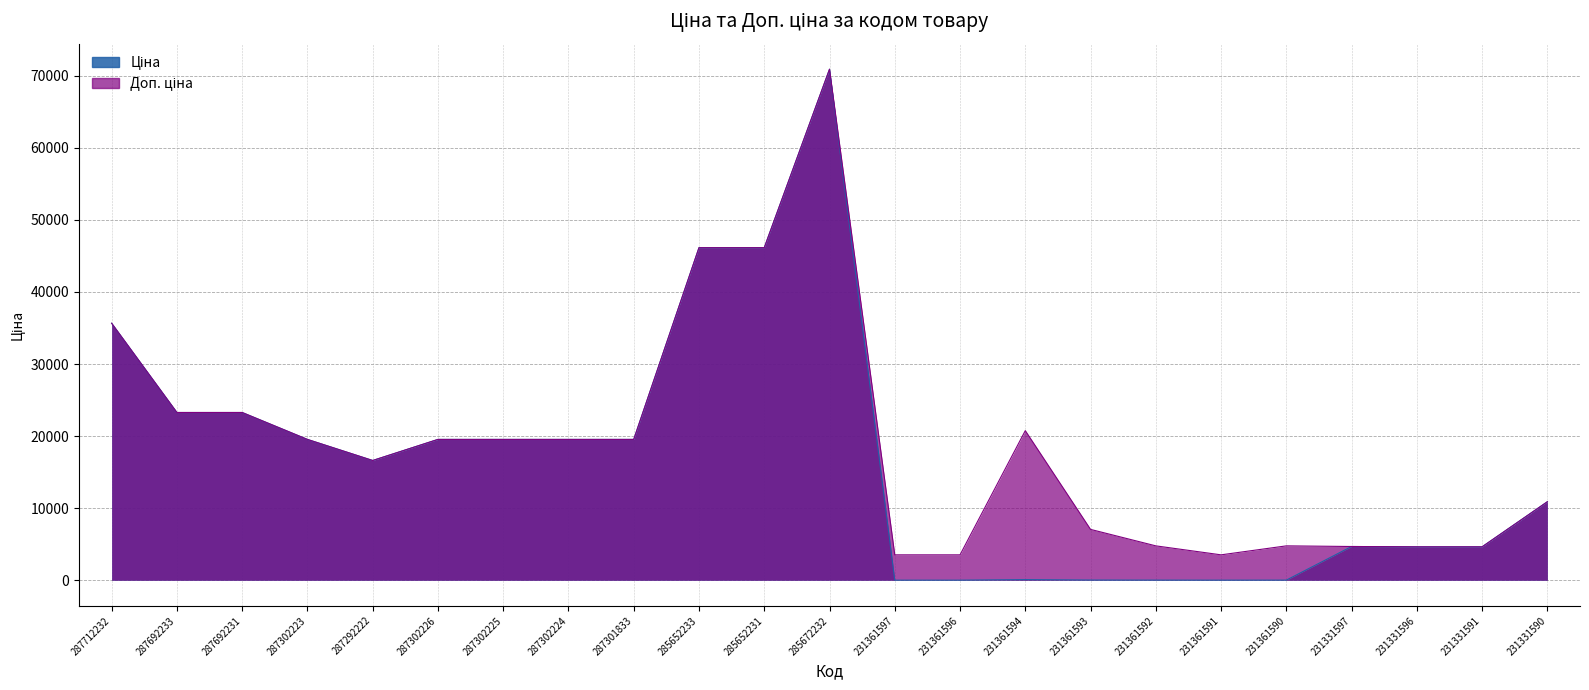

What is the value of the Ціна point at the 22nd from the left?

4641.8